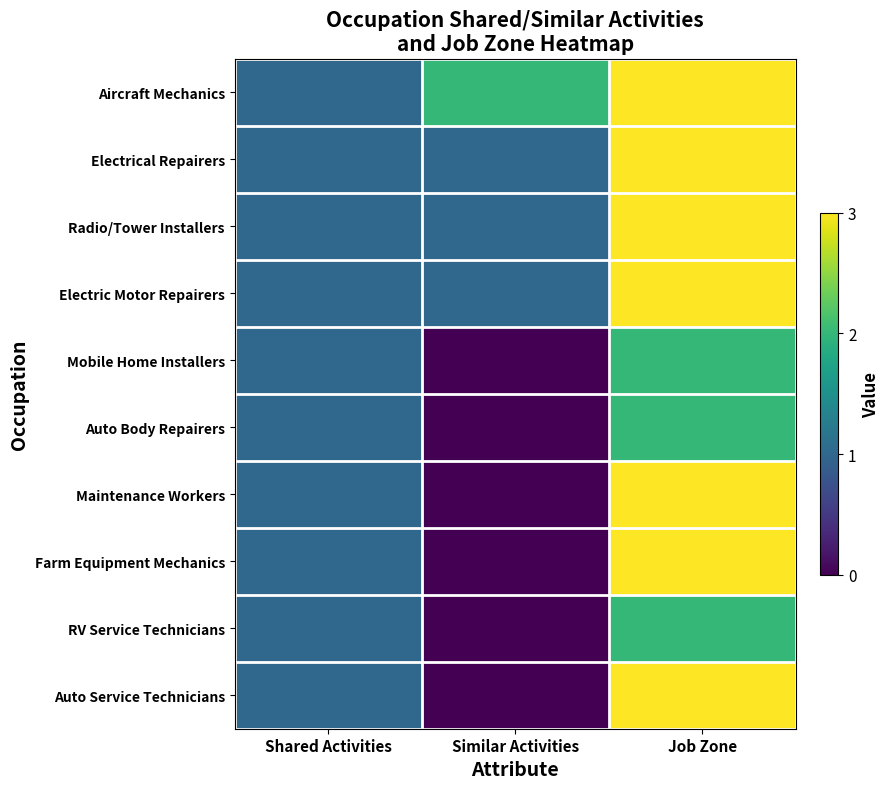

At how many categories does at least one series exceed 1?

2